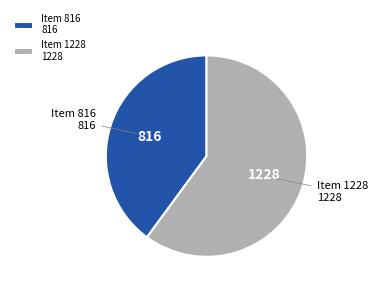

Count the number of slices in the pie.

2